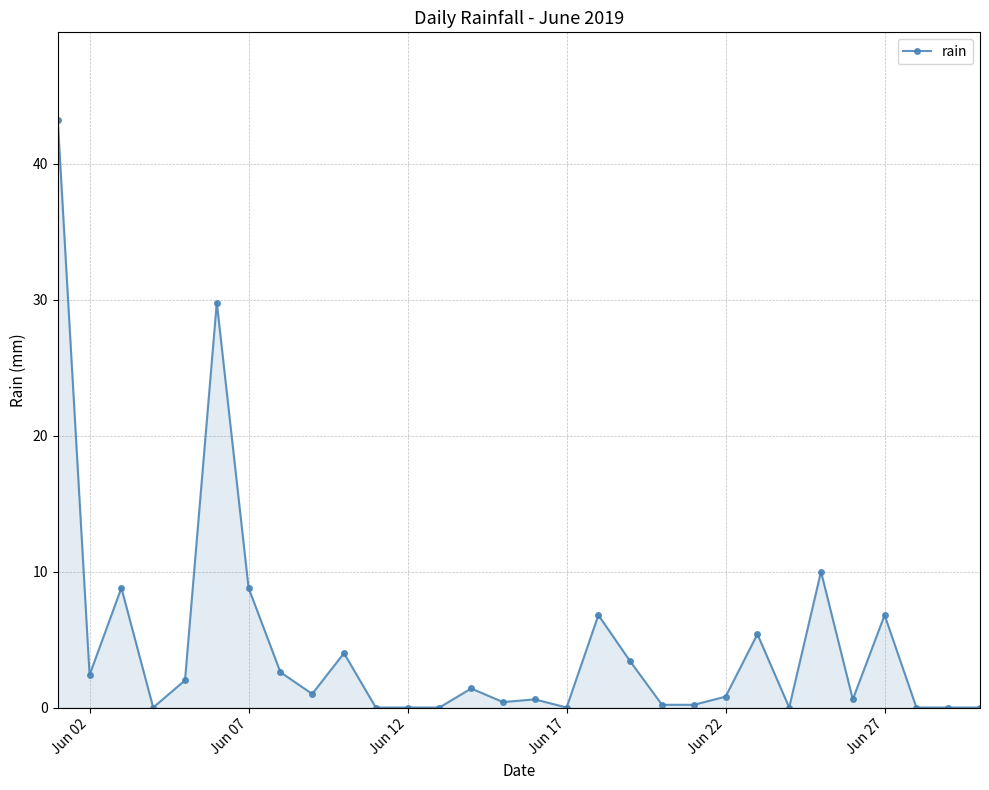

True or false: the data has more than 0 interior local peaks.

True